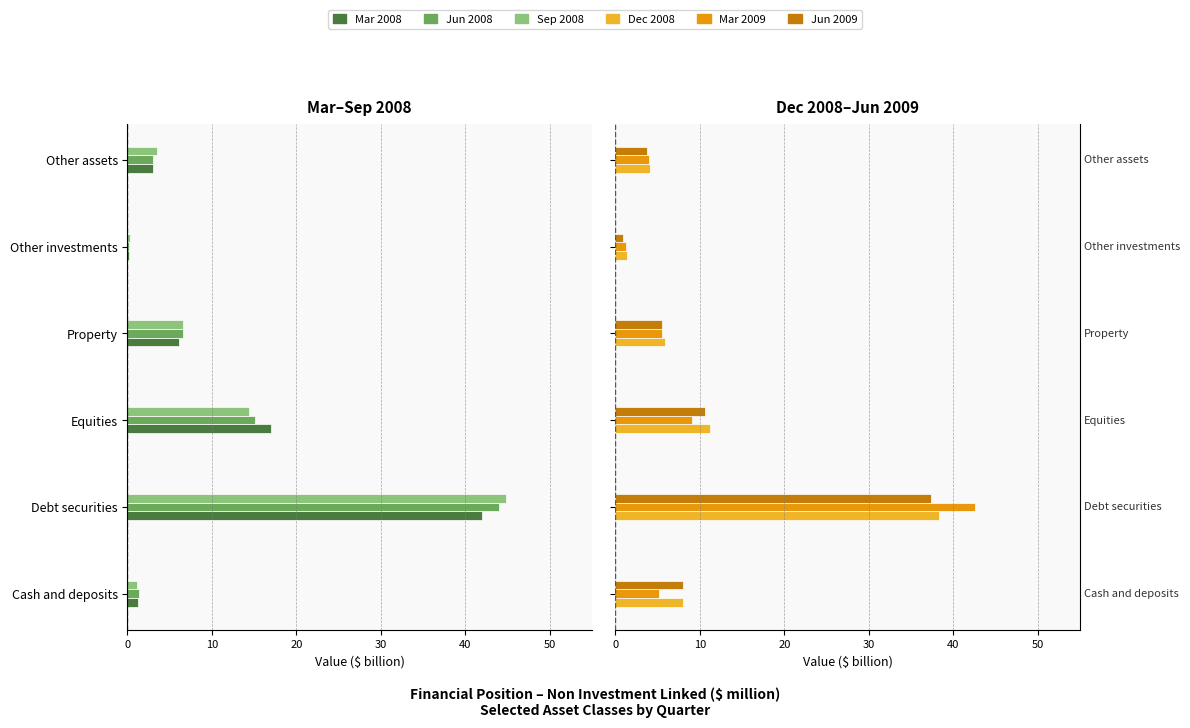

What are all the series names shown in the legend?

Mar 2008, Jun 2008, Sep 2008, Dec 2008, Mar 2009, Jun 2009